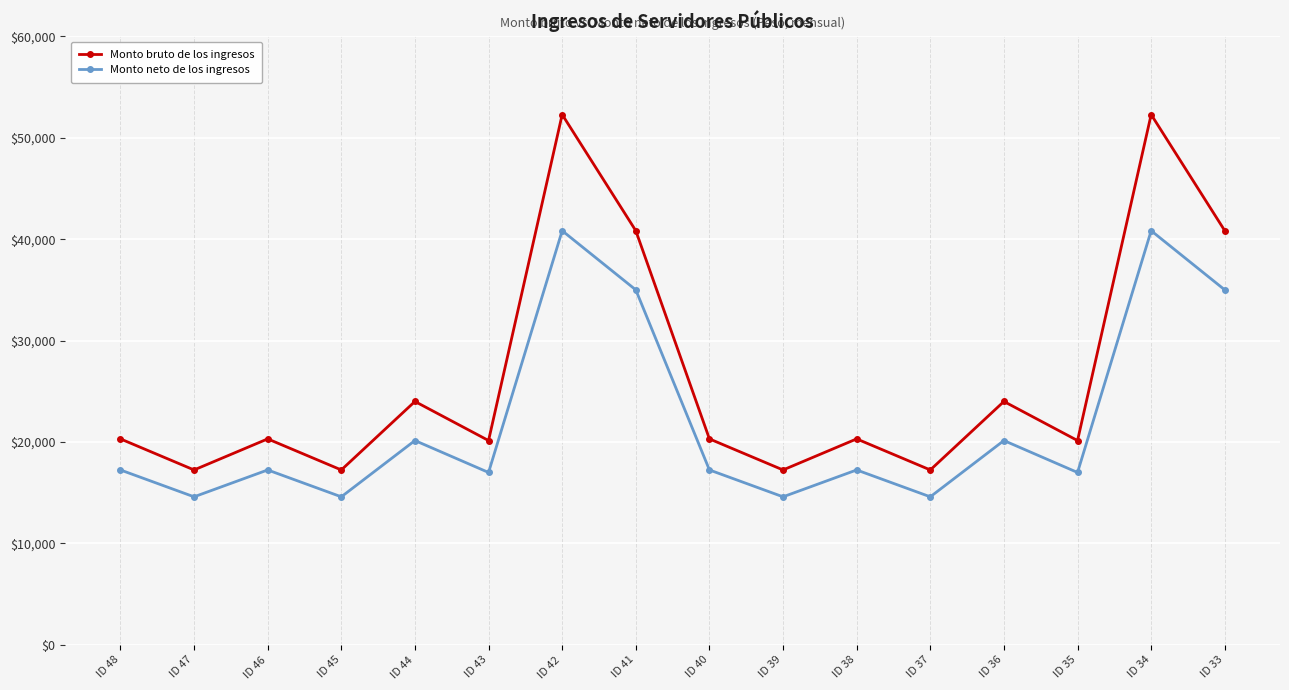

What is the value of the Monto neto de los ingresos point at the 1st from the left?

17248.3